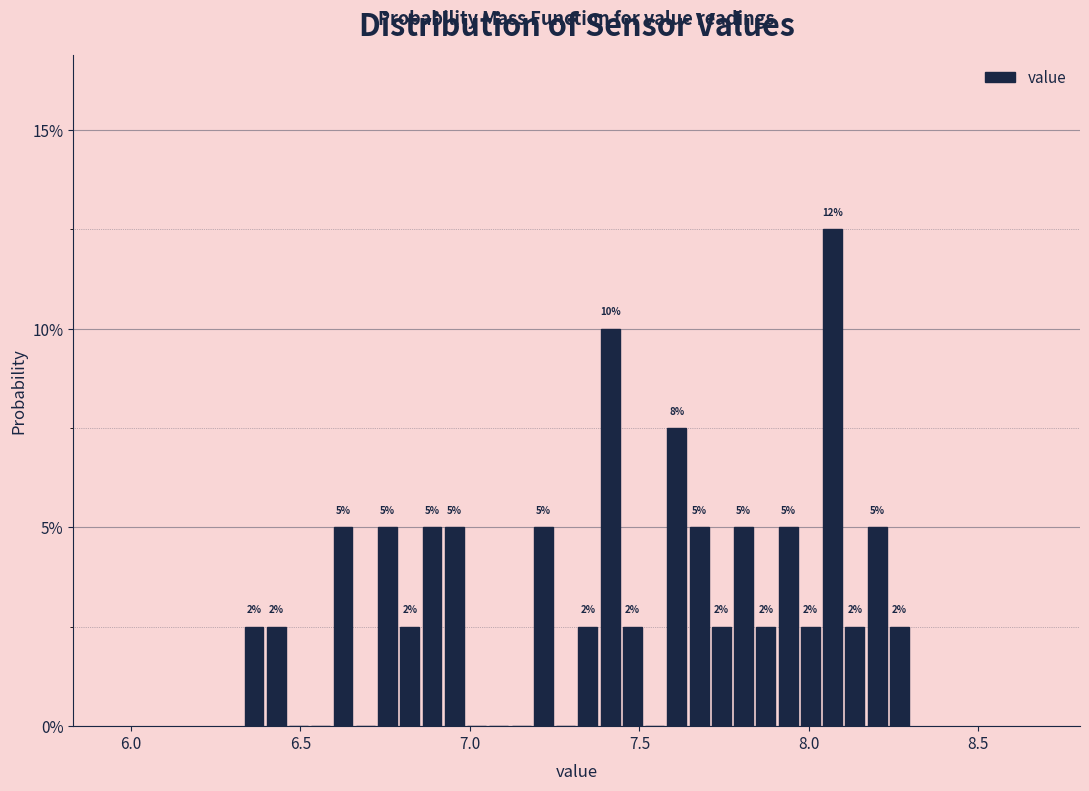

Read against the x-axis, roughly where is the centre of the tallest bar?

8.05